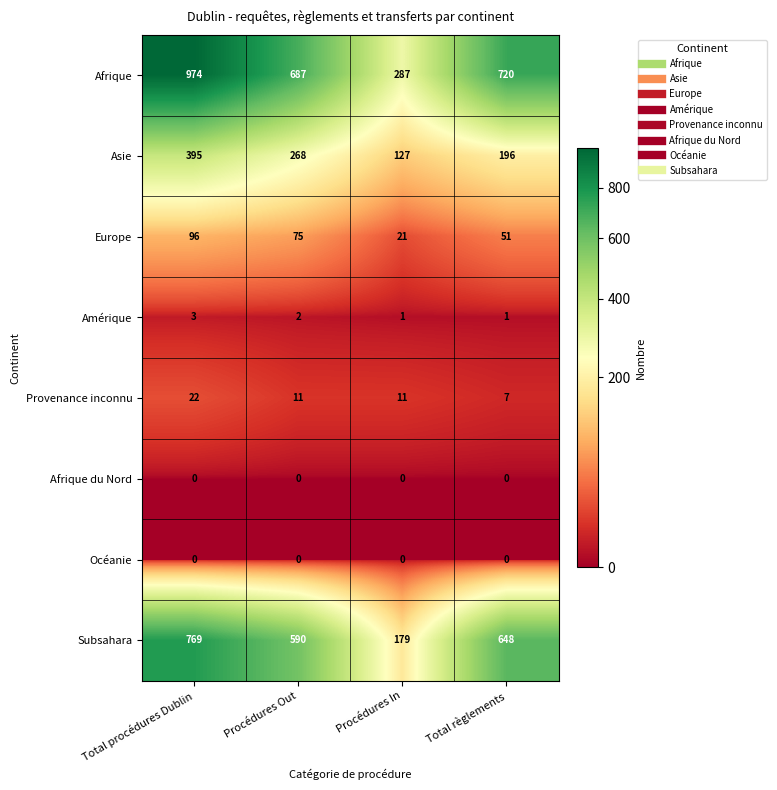

Which series changed the most between Total procédures Dublin and Procédures In?

Afrique